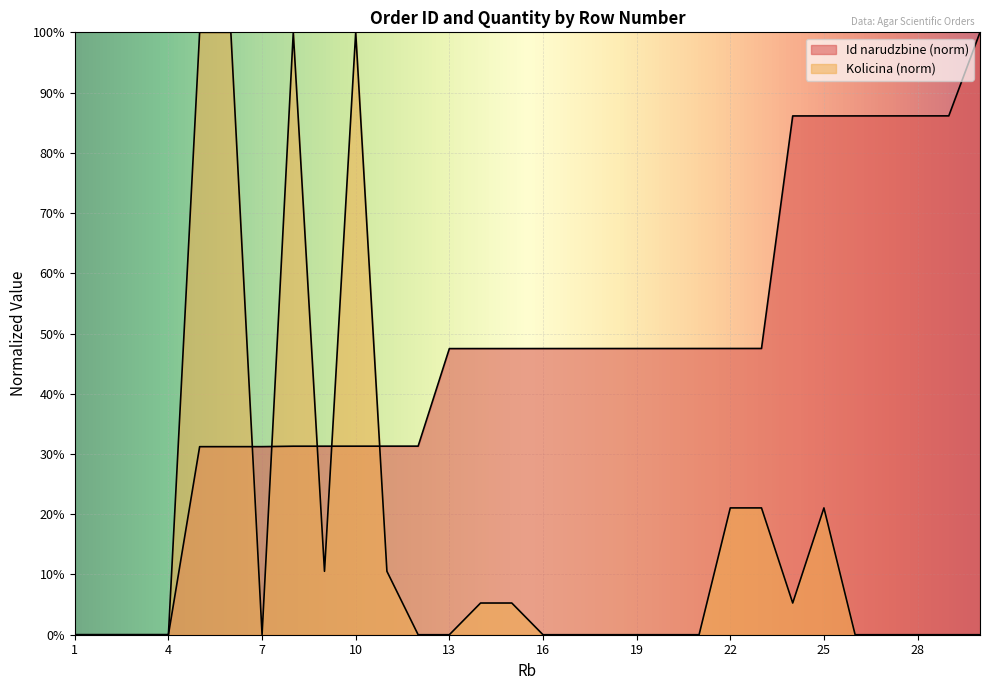

How many intersections are there between Id narudzbine and Kolicina?

6